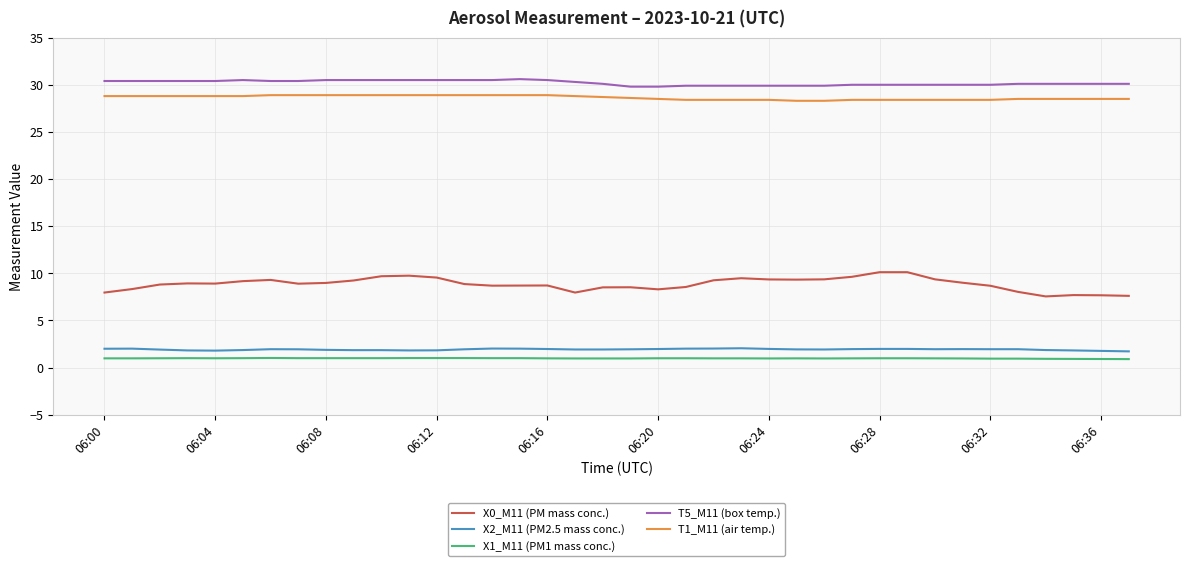

Which series has the largest range (max minus min)?

X0_M11 (PM mass conc.)